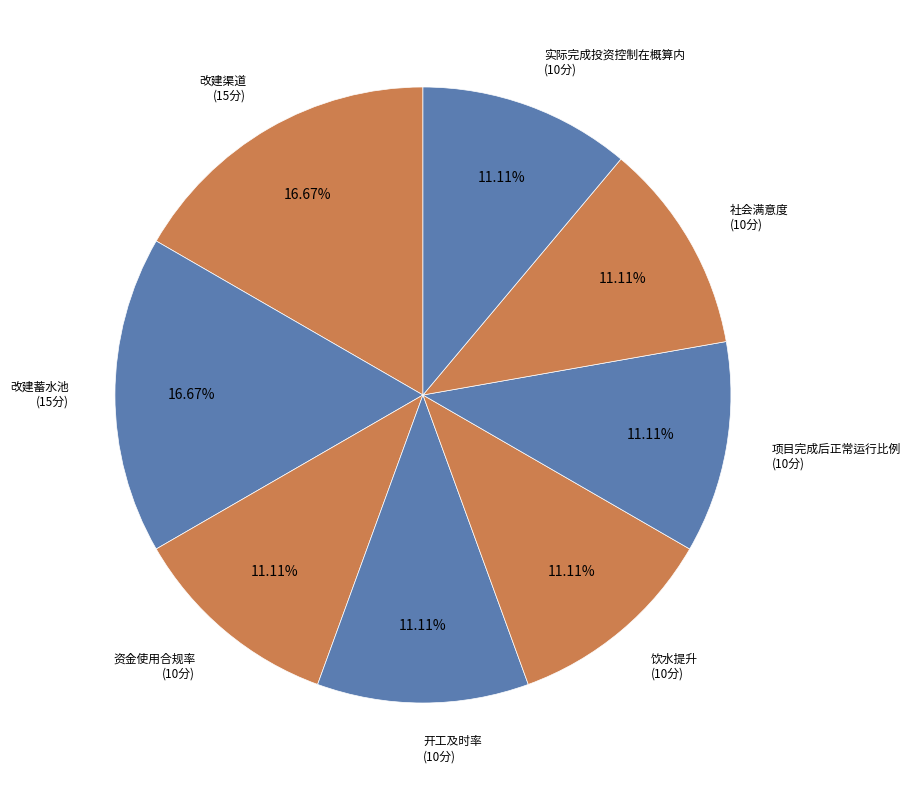

What is the ratio of the value at 资金使用合规率 to the value at 开工及时率?

1.0